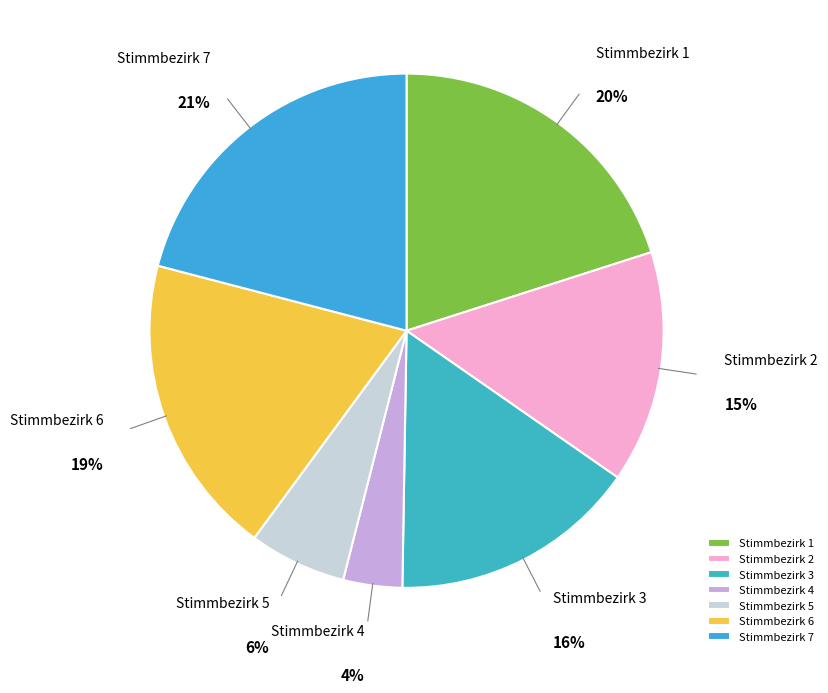

To the nearest percent, what is the difference between the Stimmbezirk 7 and Stimmbezirk 3 slice percentages?

5%